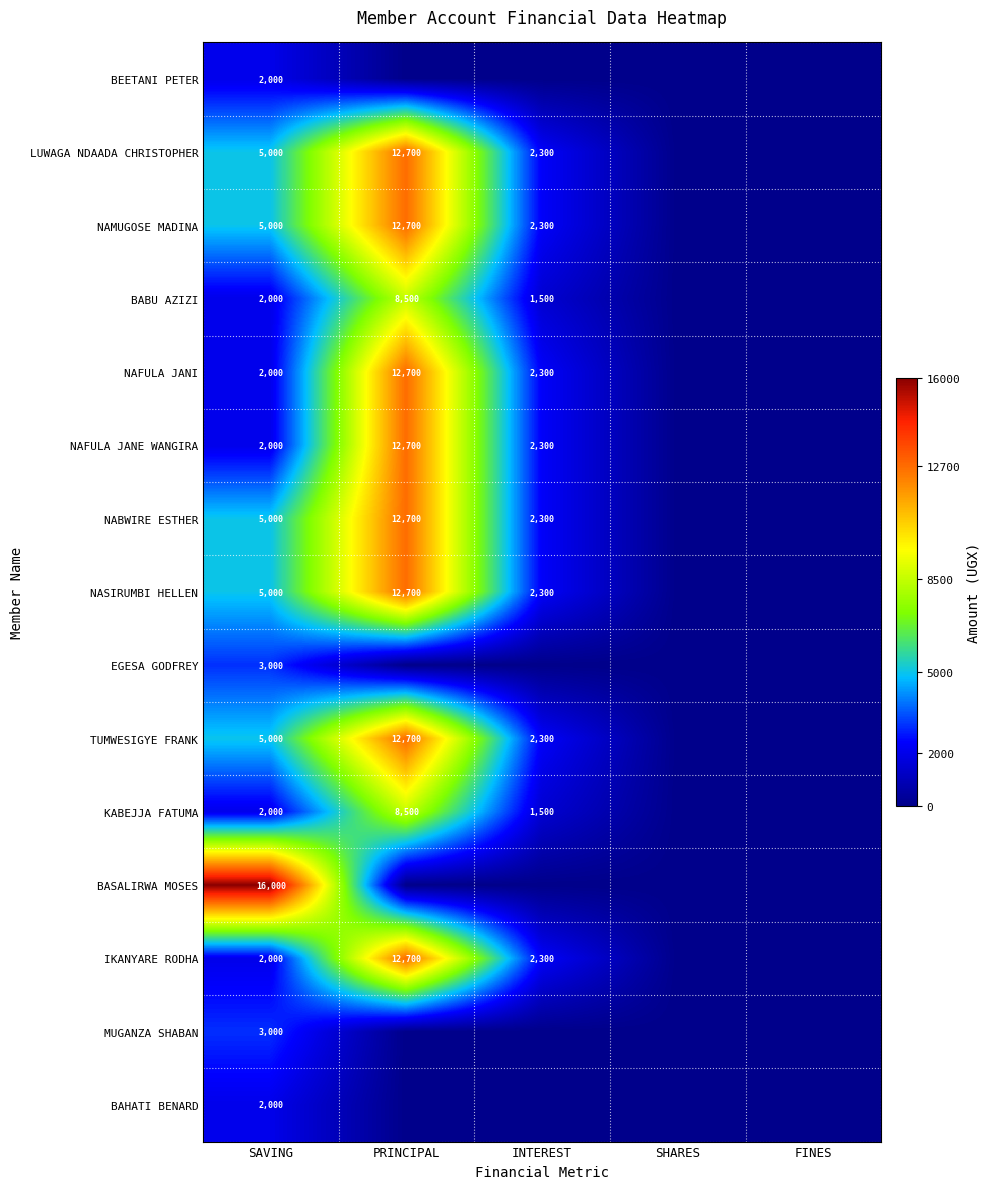

What is the total value across all series at SAVING?

61000